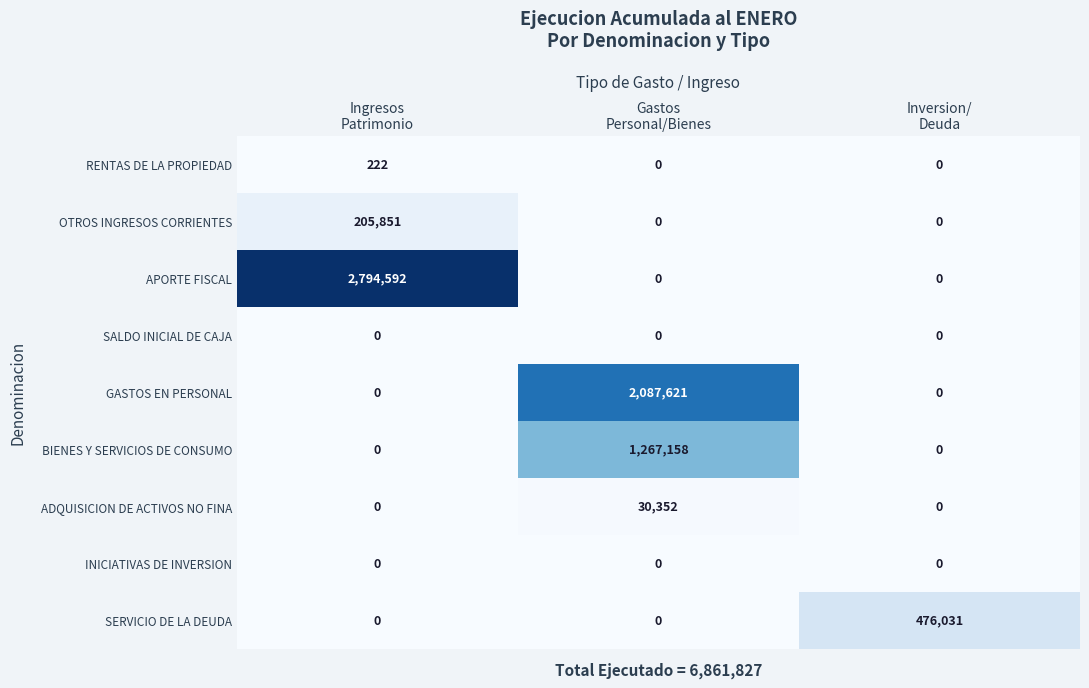

Reading right to left, extract all data points from this chart.

RENTAS DE LA PROPIEDAD: 0	0	222
OTROS INGRESOS CORRIENTES: 0	0	205851
APORTE FISCAL: 0	0	2794592
SALDO INICIAL DE CAJA: 0	0	0
GASTOS EN PERSONAL: 0	2087621	0
BIENES Y SERVICIOS DE CONSUMO: 0	1267158	0
ADQUISICION DE ACTIVOS NO FINA: 0	30352	0
INICIATIVAS DE INVERSION: 0	0	0
SERVICIO DE LA DEUDA: 476031	0	0